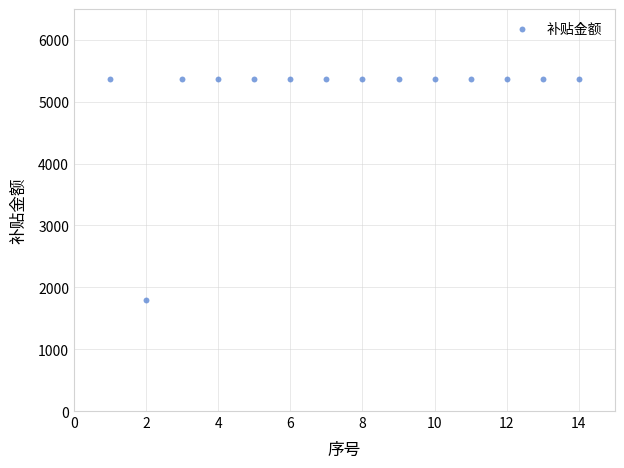

What is the range of X values (max minus min)?

13